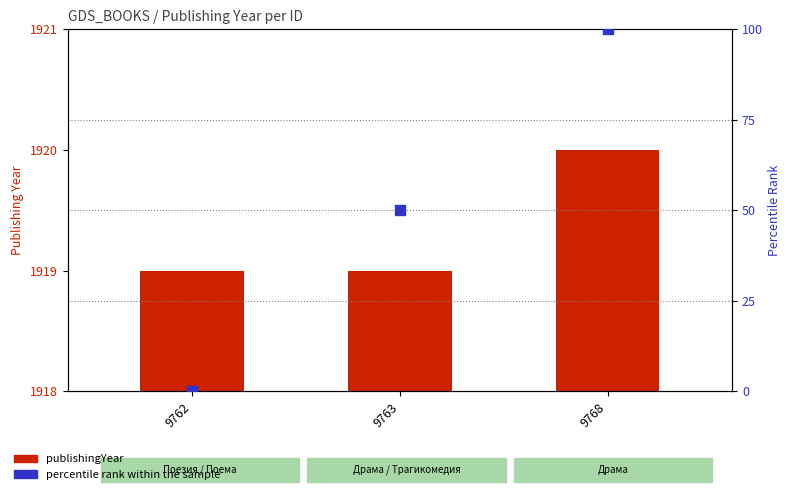

Which series reaches the maximum Y coordinate?

publishingYear